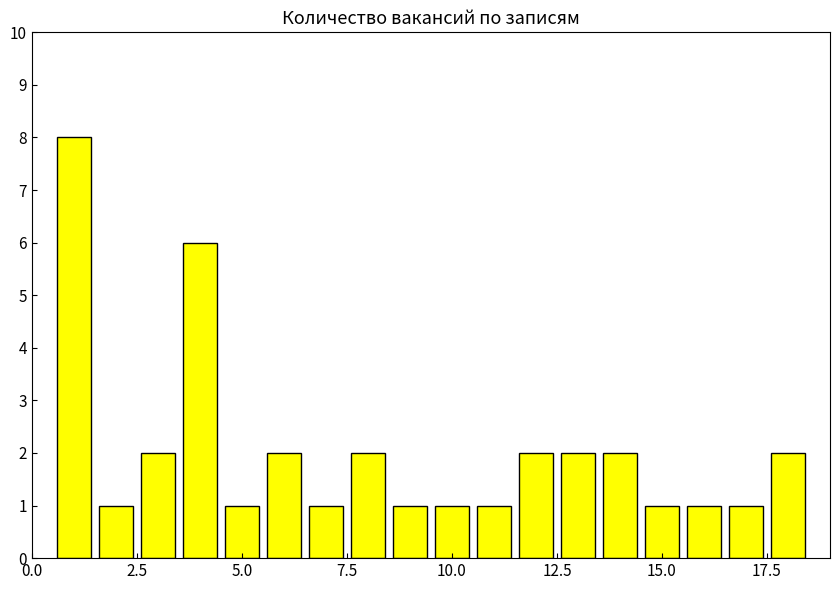

What is the difference between the maximum and minimum values?

7